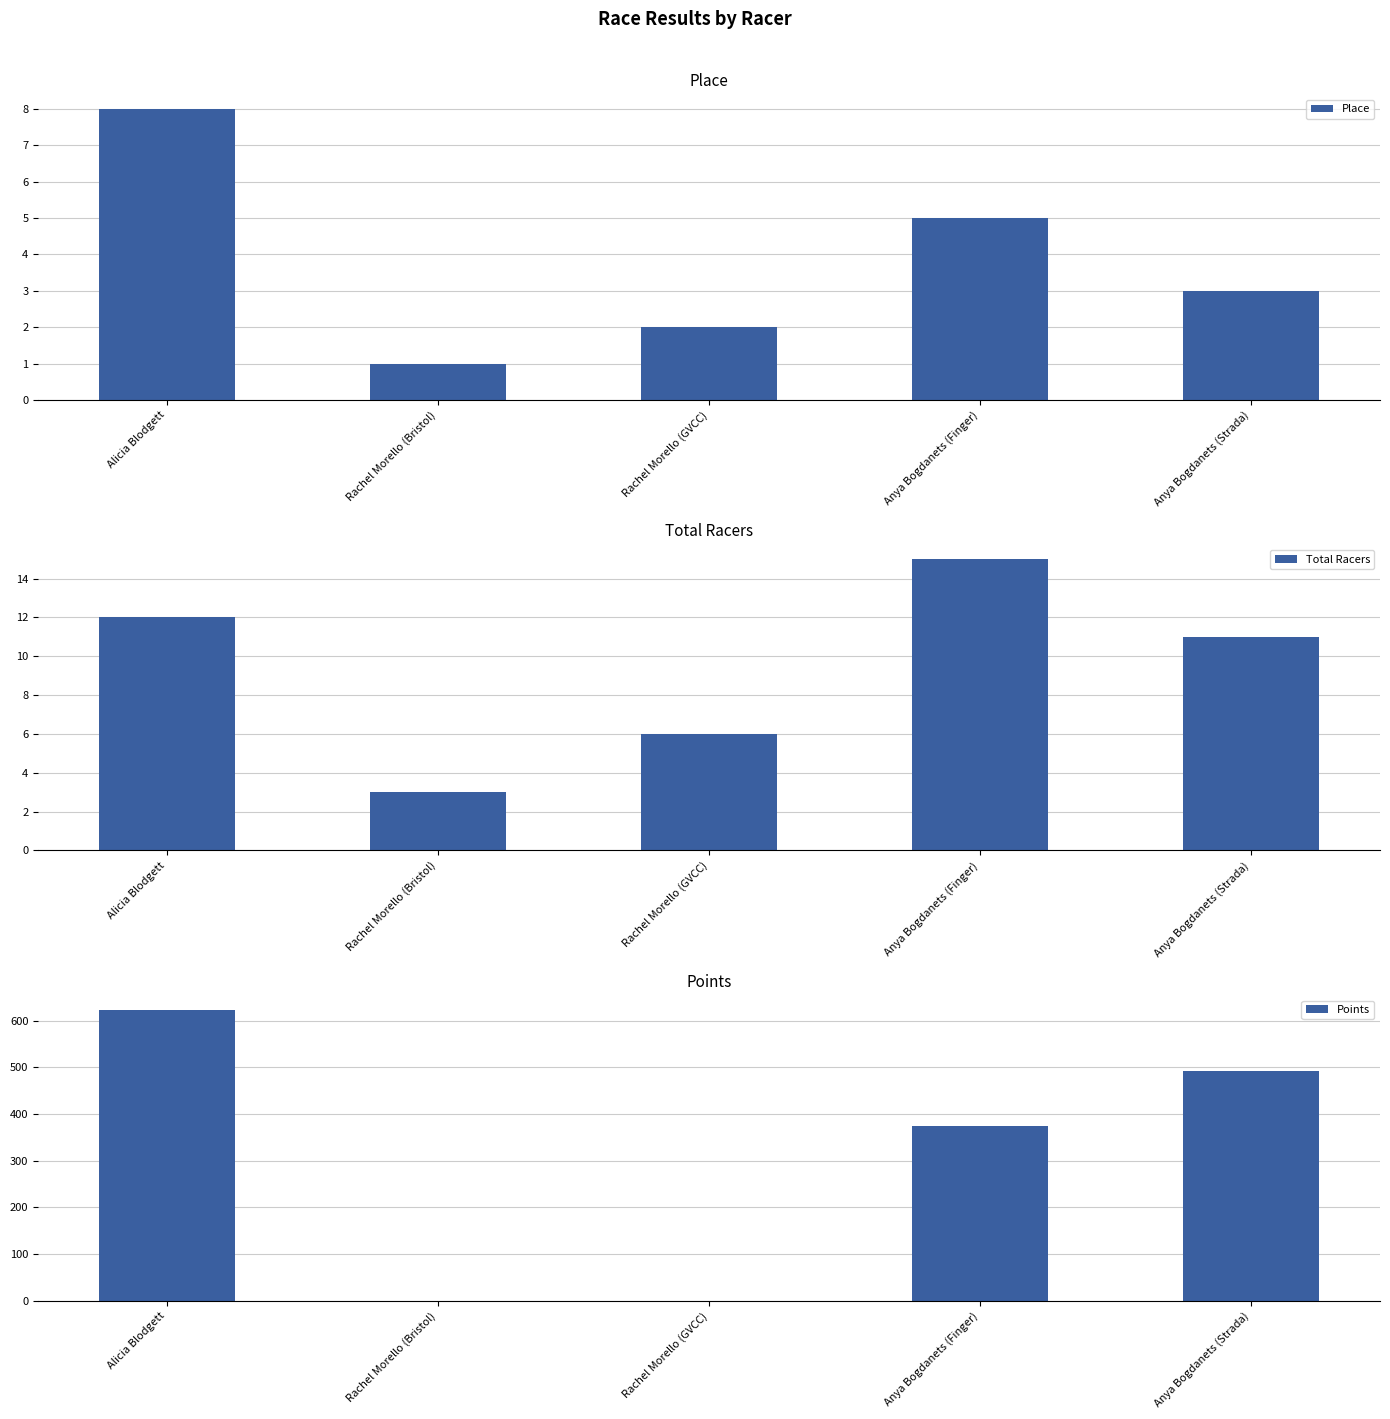

Where is Points nearest to the value 311?

Anya Bogdanets (Finger)